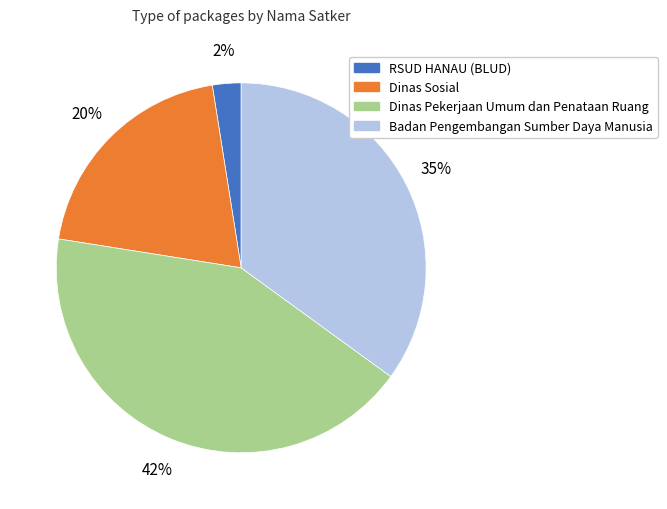

Count the number of slices in the pie.

4